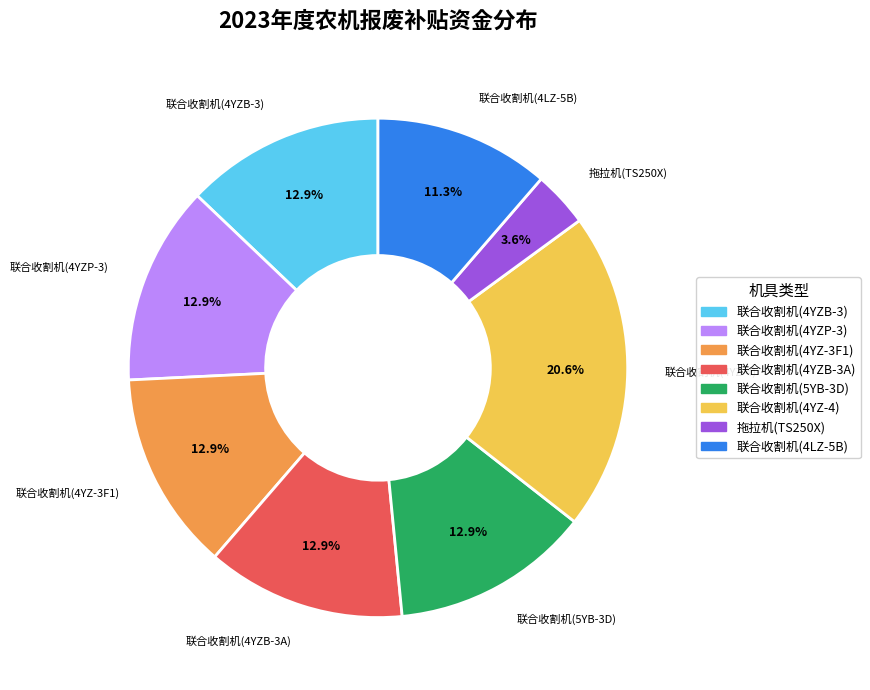

Do 联合收割机(4YZB-3) and 拖拉机(TS250X) together represent more than half of the pie?

No